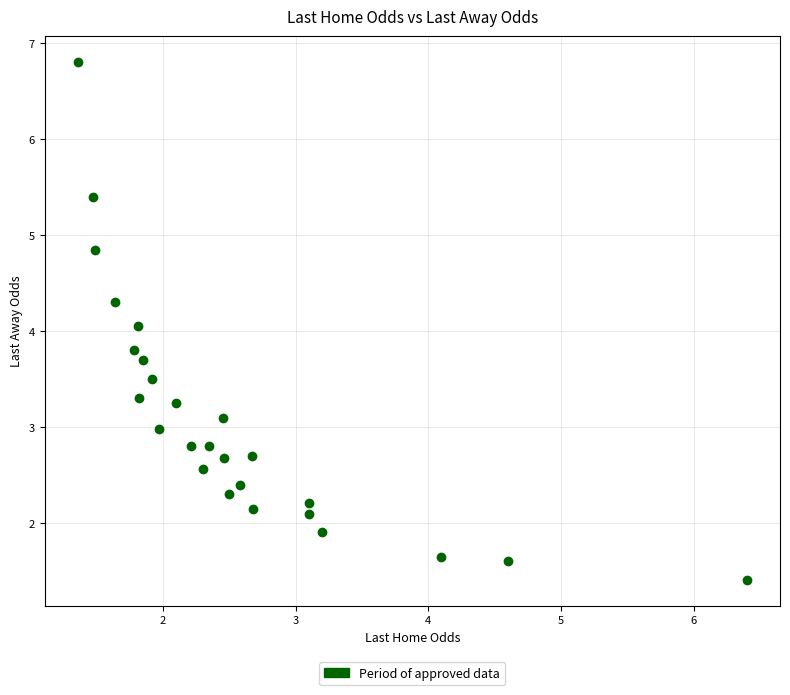

What is the range of Y values (max minus min)?

5.4